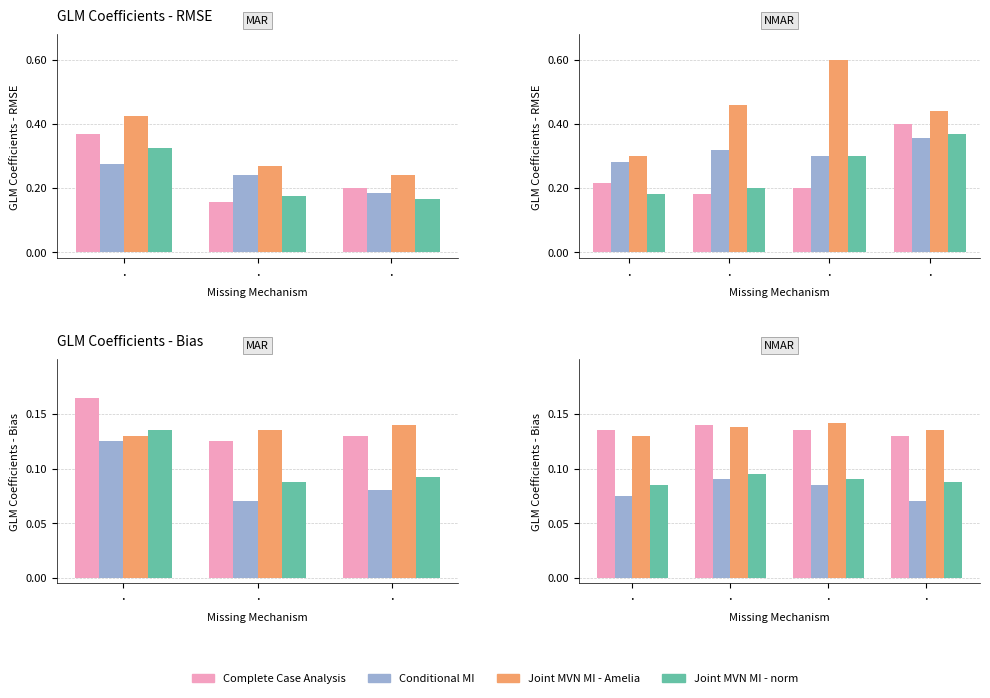

True or false: Complete Case Analysis has a value of 0.0 at ·.

False